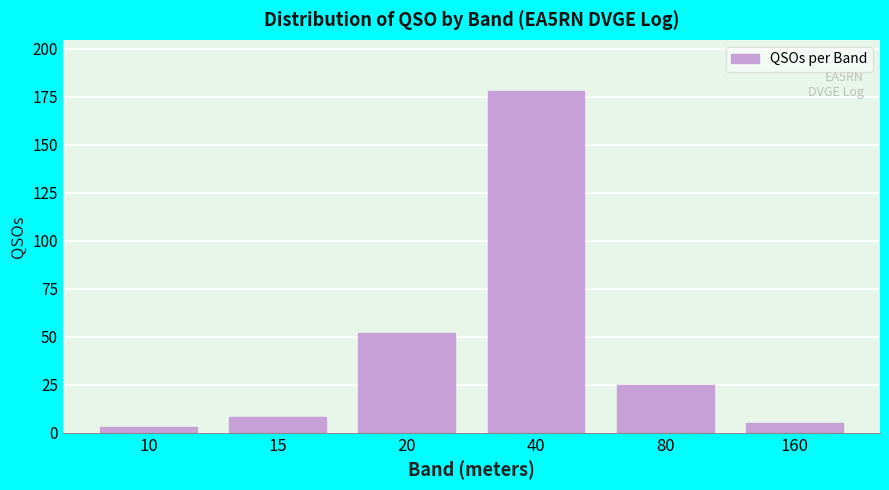

Reading left to right, what are all the values shown in this chart?

3	8	52	178	25	5